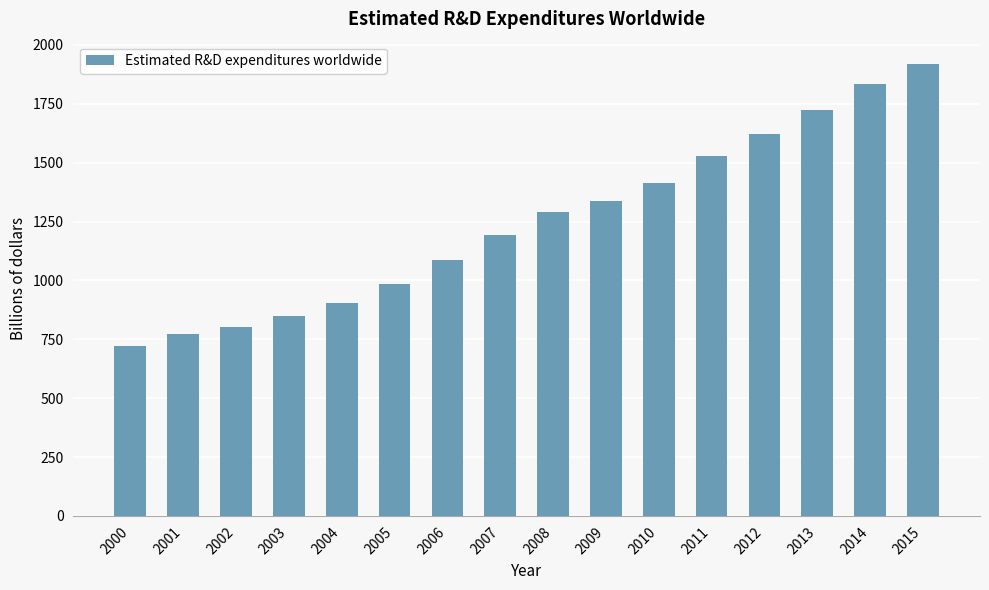

What is the value of the 13th bar from the left?

1620.3